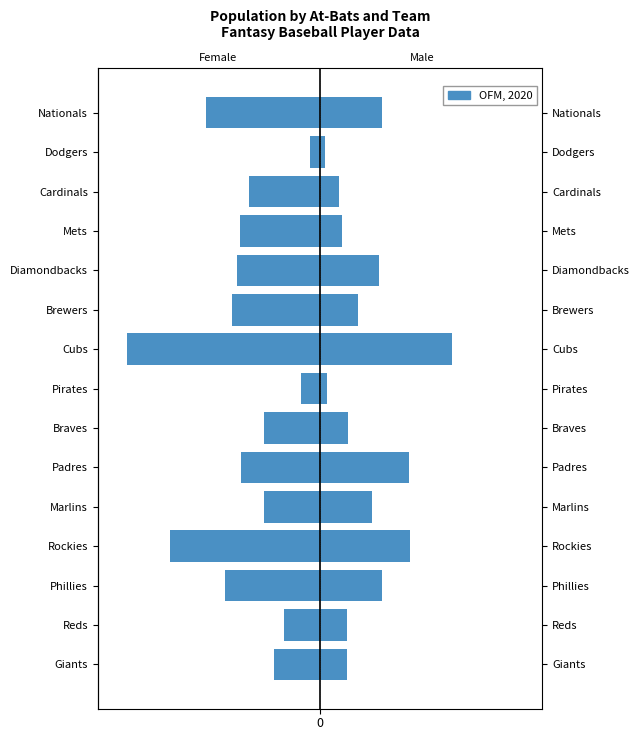

At how many categories does at least one series exceed -1072?

15